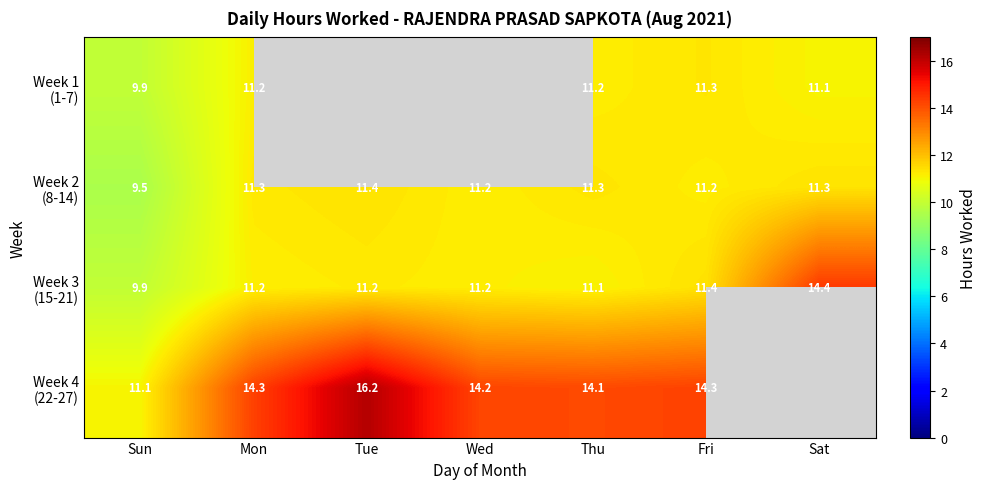

How many data points does each series have?

7